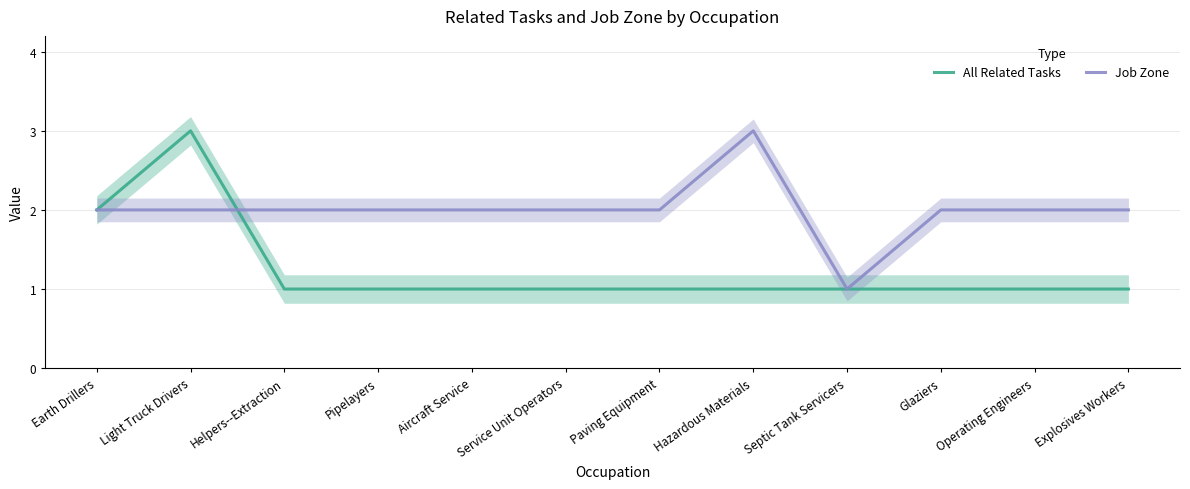

What is the value of the All Related Tasks point at the 2nd from the left?

3